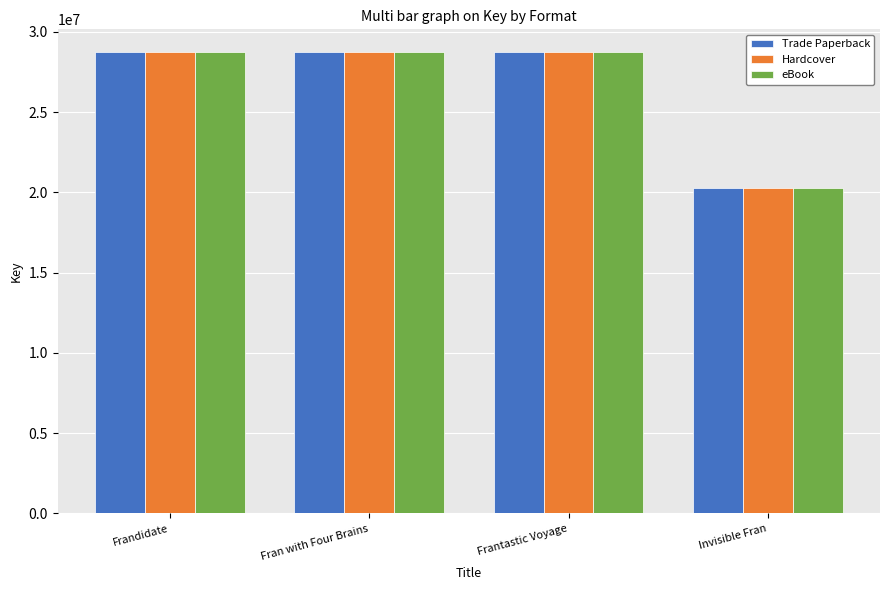

Which category has the lowest value in the Hardcover series?

Invisible Fran